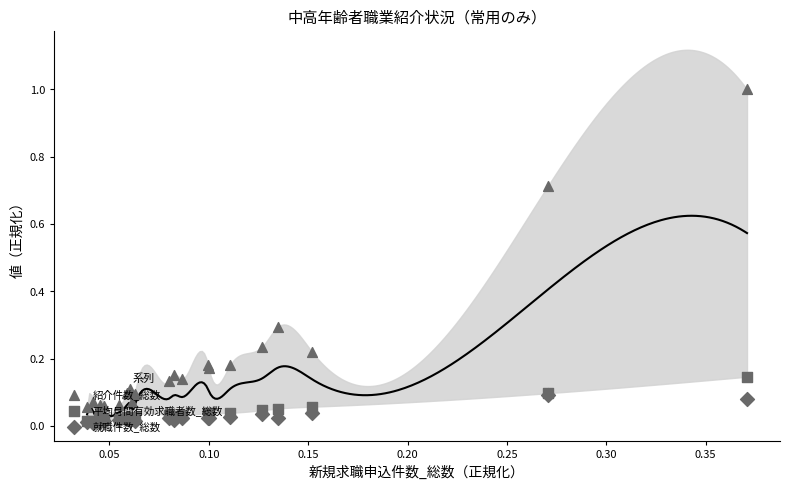

What are all the series names shown in the legend?

紹介件数_総数, 平均月間有効求職者数_総数, 就職件数_総数